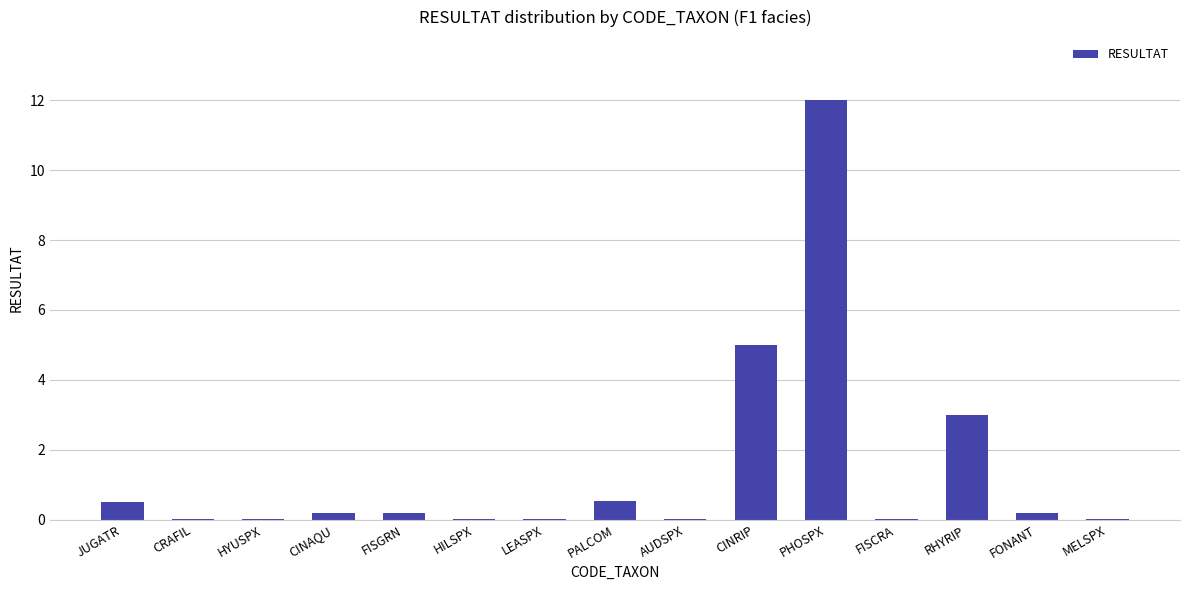

How many categories are shown in the chart?

15